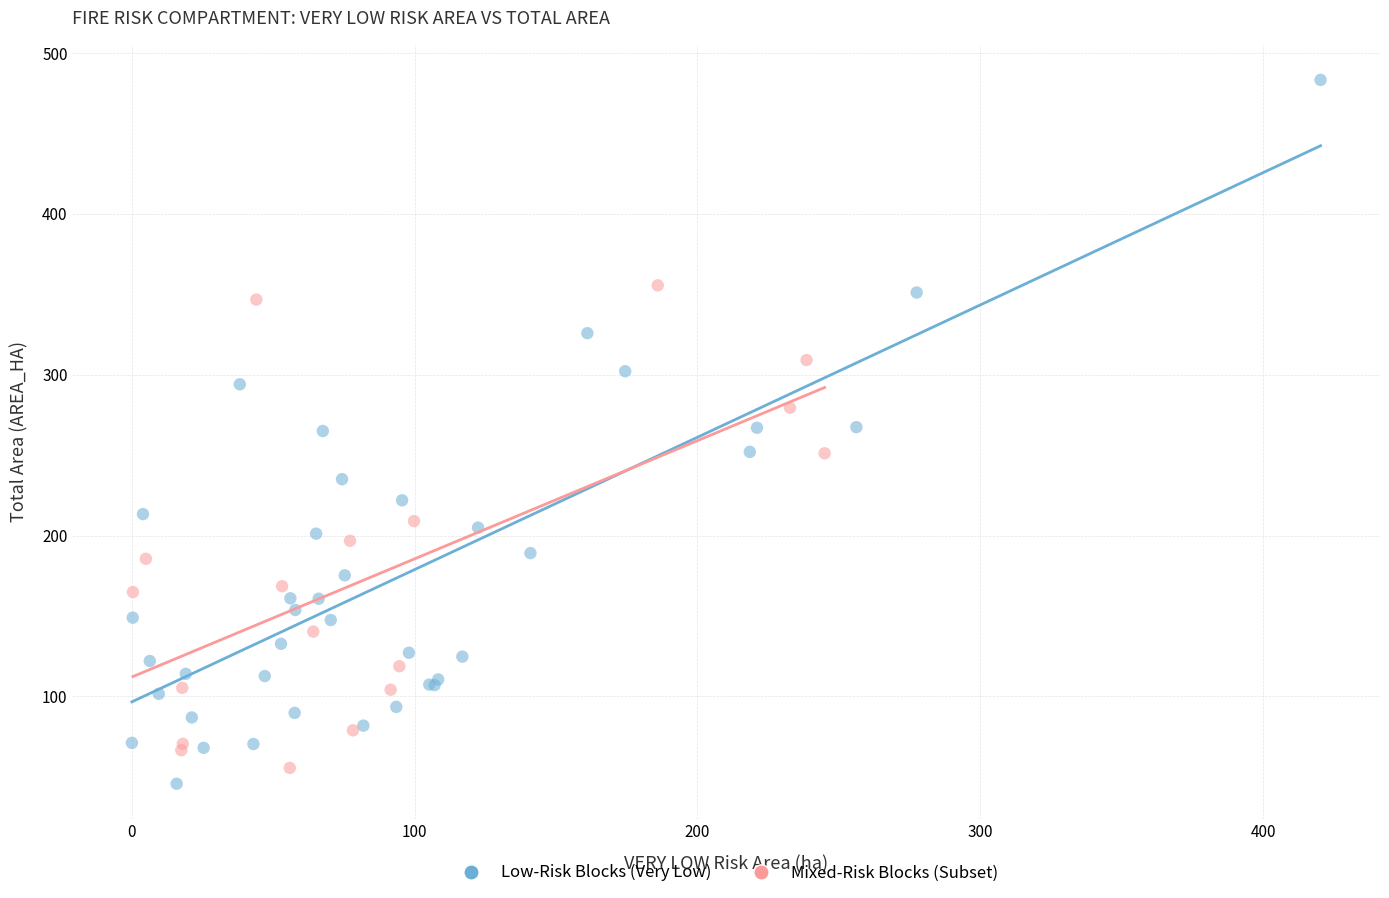

Which series contains the highest Y value?

Low-Risk Blocks (Very Low)